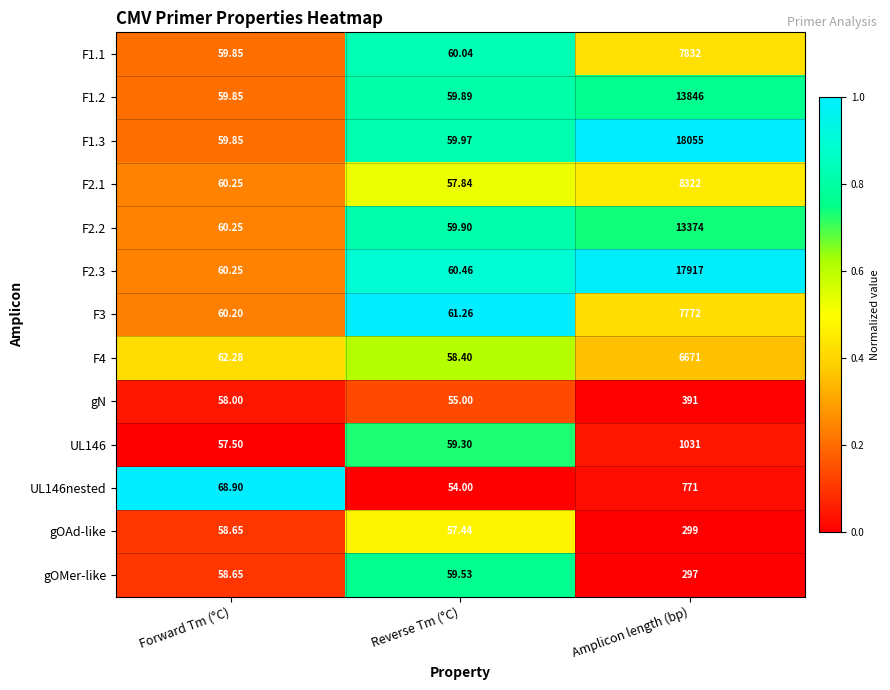

Between Forward Tm (°C) and Reverse Tm (°C), which series saw the biggest shift?

UL146nested